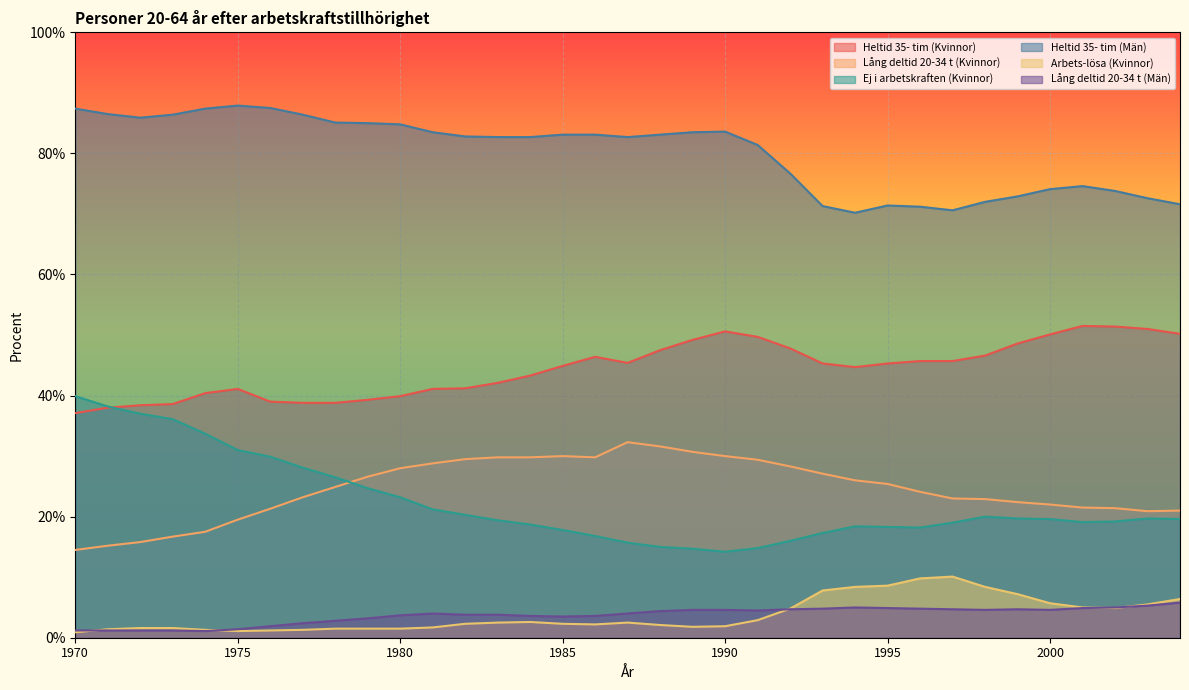

What is the maximum value shown in the chart?

87.9